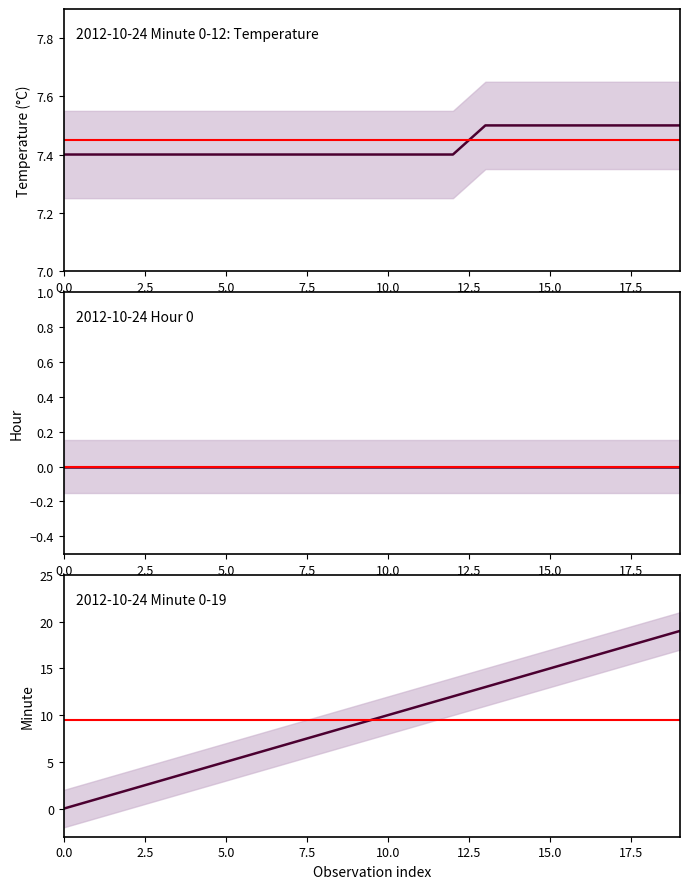

What is the value of the Temperature point at the 10th from the left?

7.4